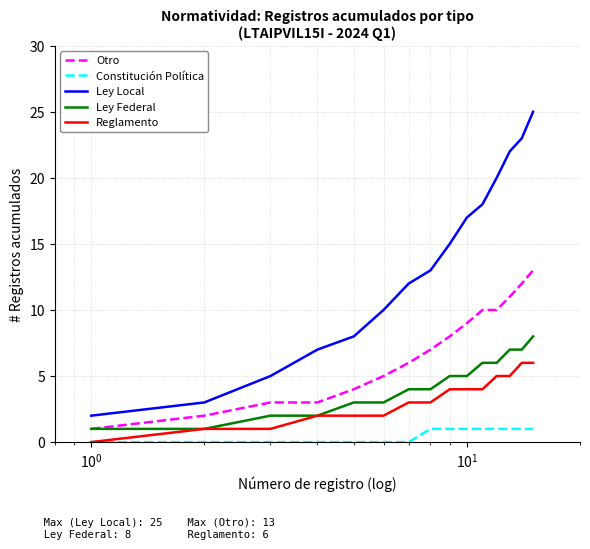

True or false: Otro and Constitución Política cross at least once.

False